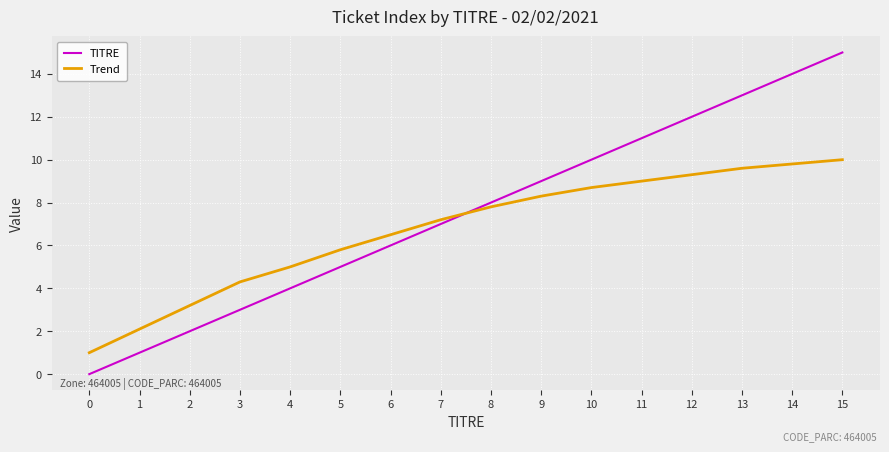

List the series in order of their overall mean, highest first.

TITRE, Trend